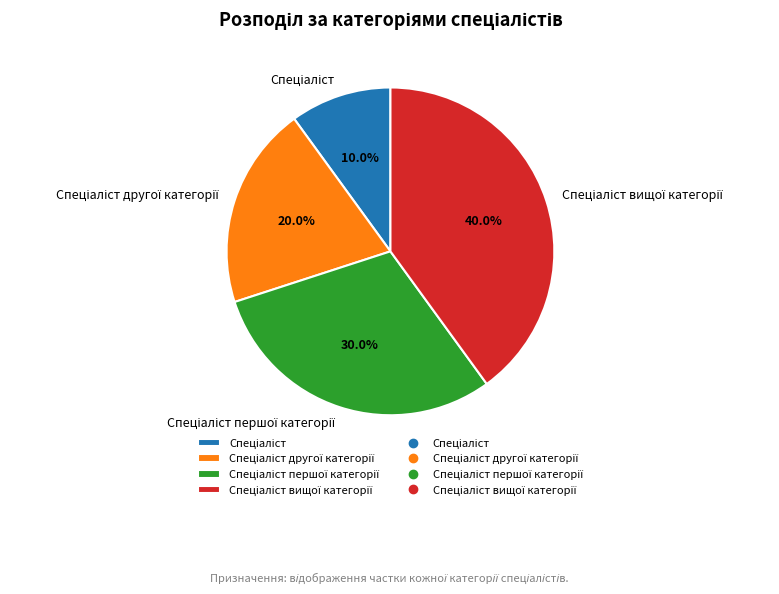

Is there a majority slice in this chart?

No